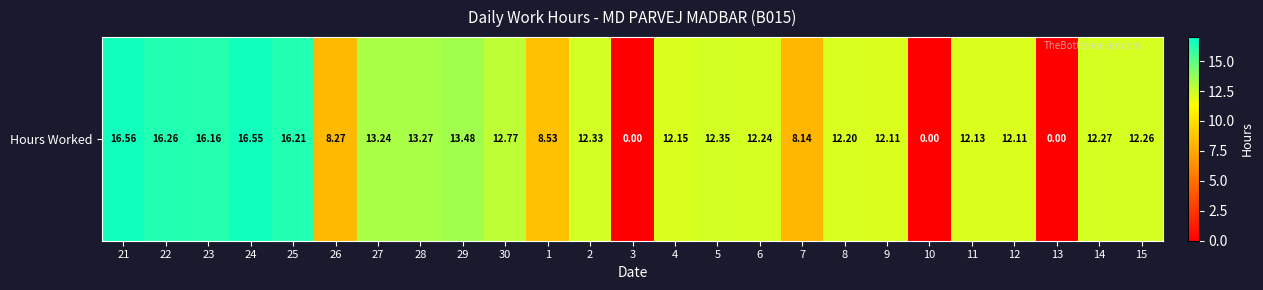

At which label does the data first exceed 12?

21